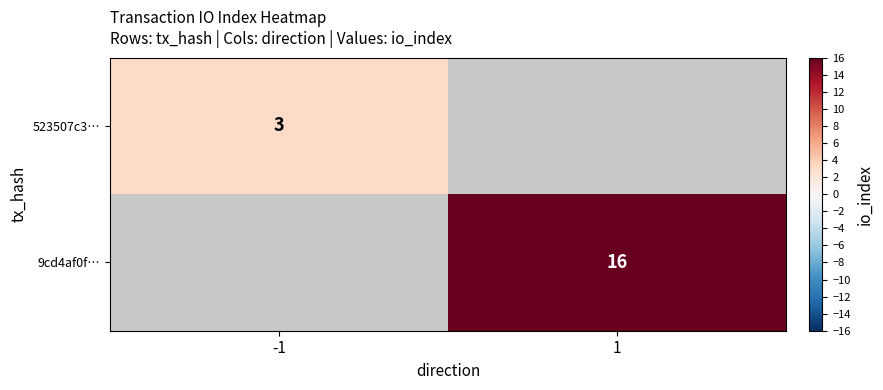

The value of 523507c3… at -1 is 3. True or false?

True